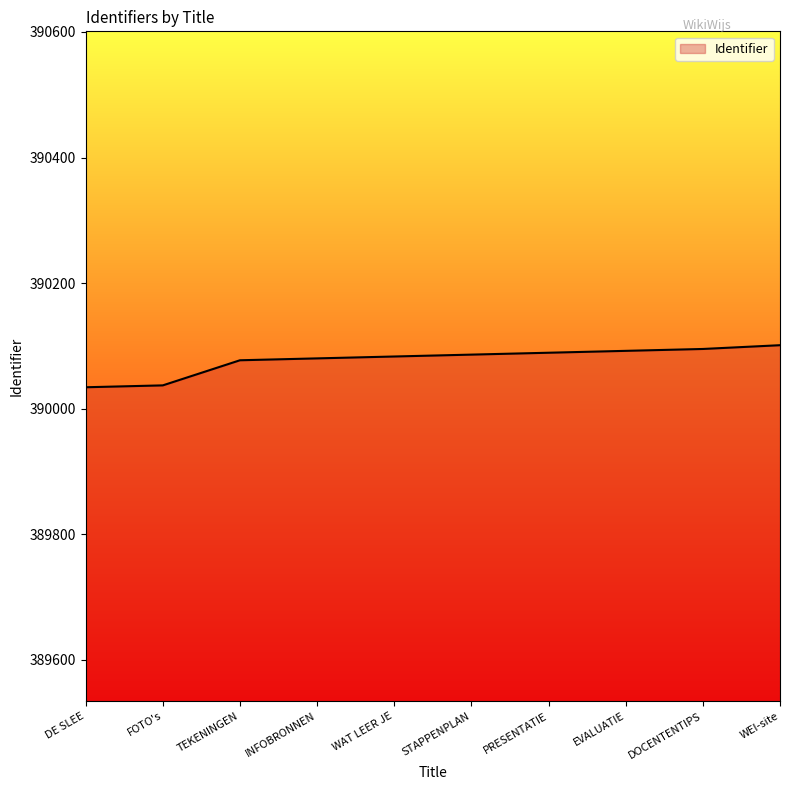

Approximately how many times larger is the value at DOCENTENTIPS compared to FOTO's?

1.0